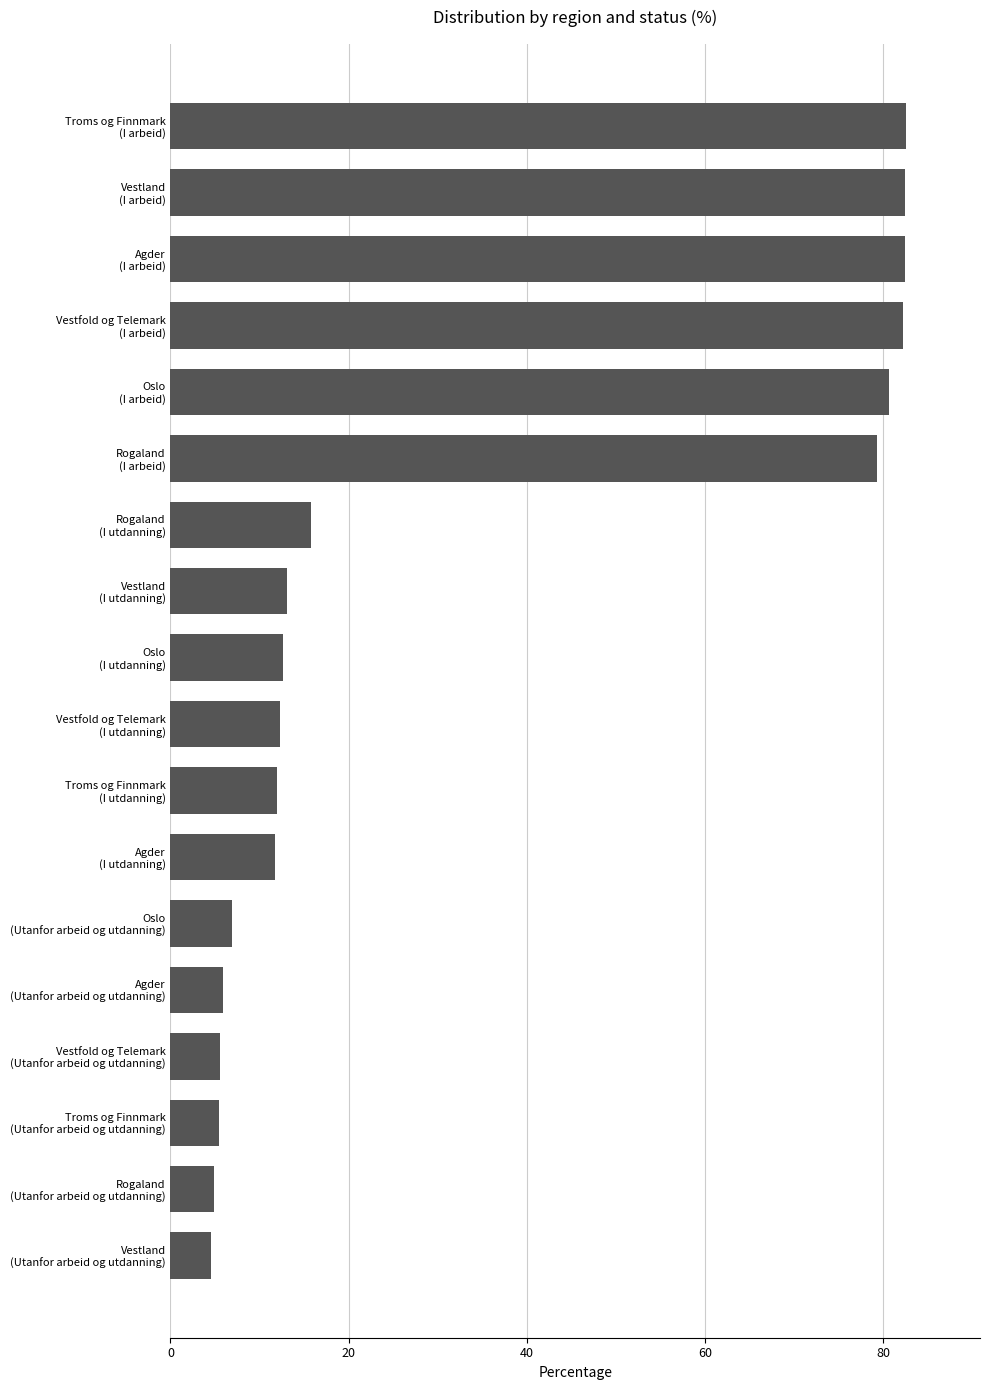

What is the difference between the second highest and minimum values?

77.9